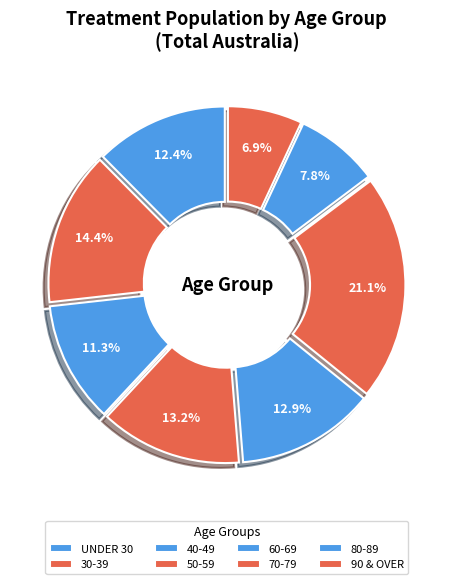

What portion of the pie excludes UNDER 30?

87.6%